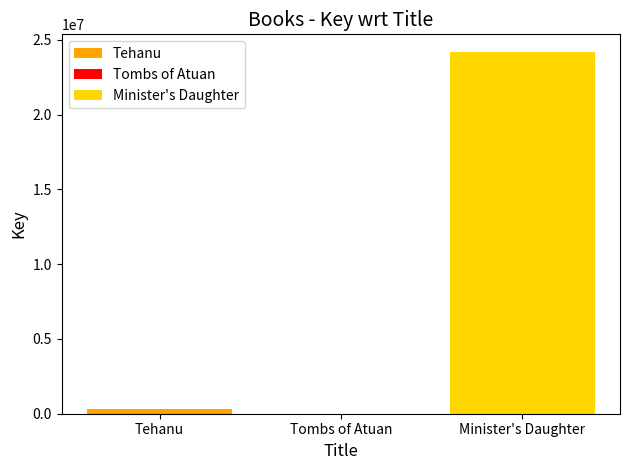

What is the maximum value for Minister's Daughter?

24155549